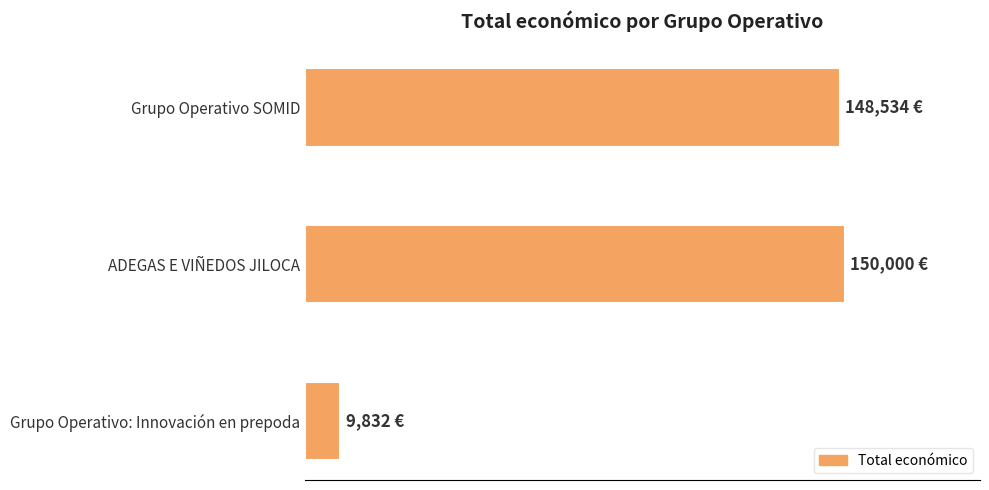

Does the chart contain any negative values?

No